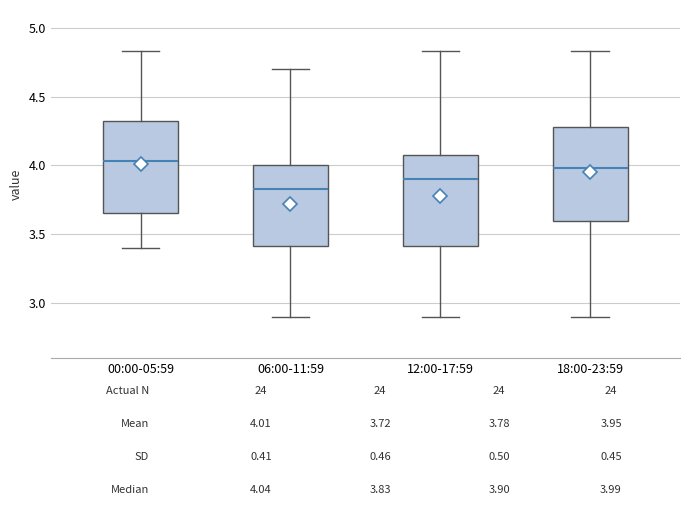

Which box's median line is the lowest?

06:00-11:59